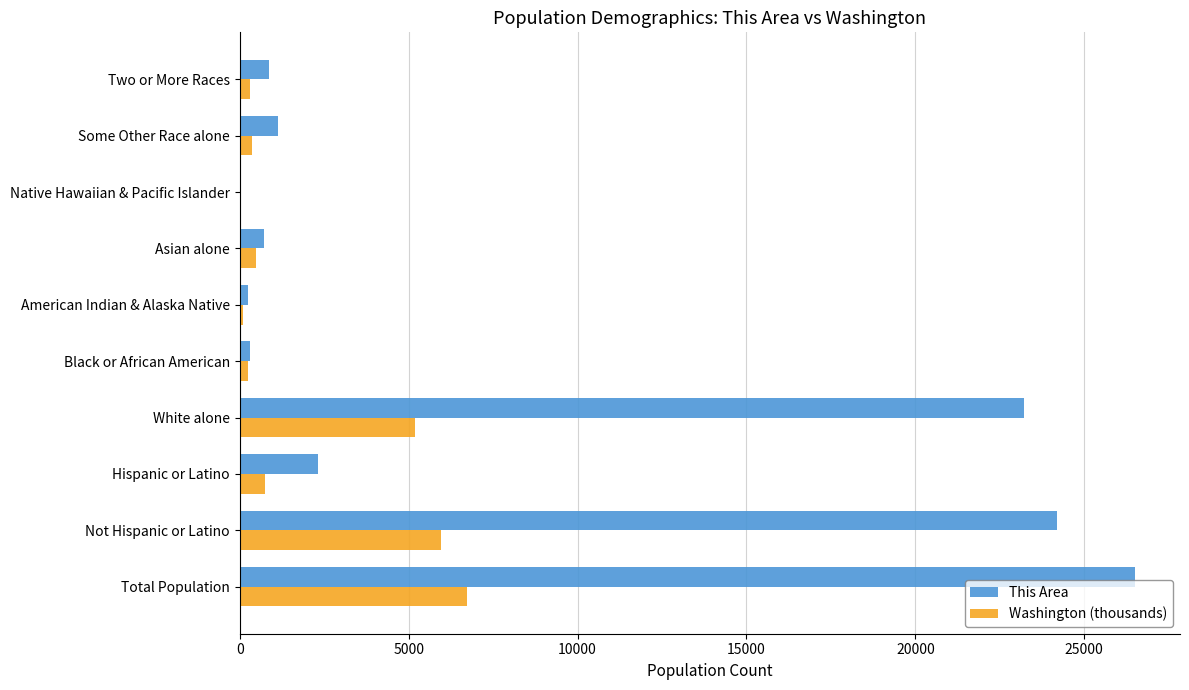

What is the total value across all series at Hispanic or Latino?

3073.8